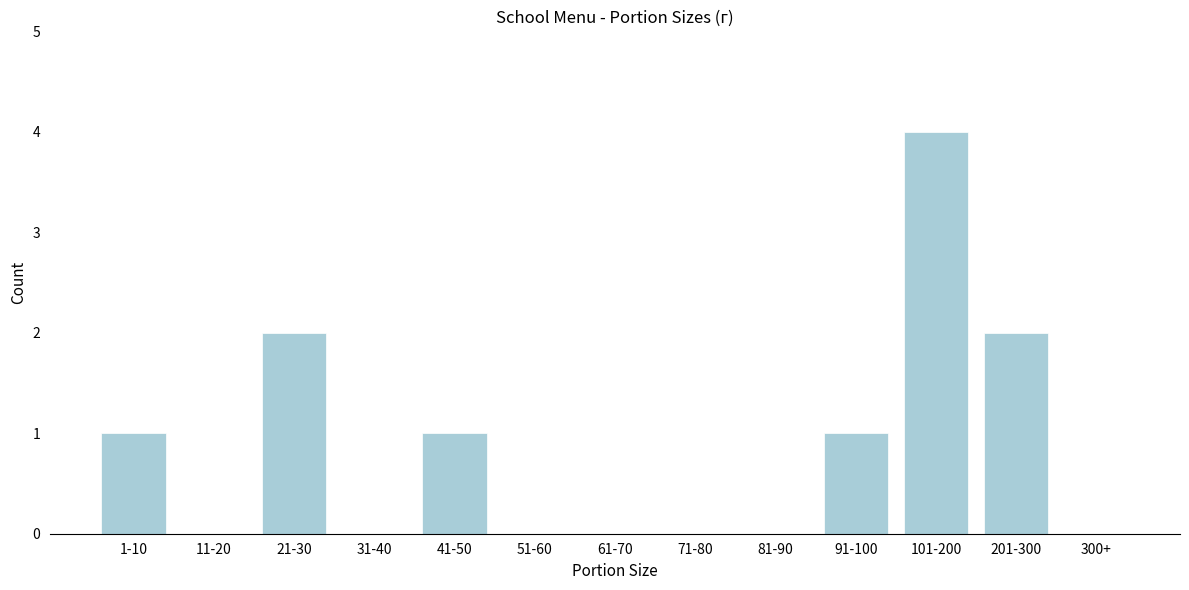

Reading left to right, list all the values displayed in this chart.

1-10=1	11-20=0	21-30=2	31-40=0	41-50=1	51-60=0	61-70=0	71-80=0	81-90=0	91-100=1	101-200=4	201-300=2	300+=0